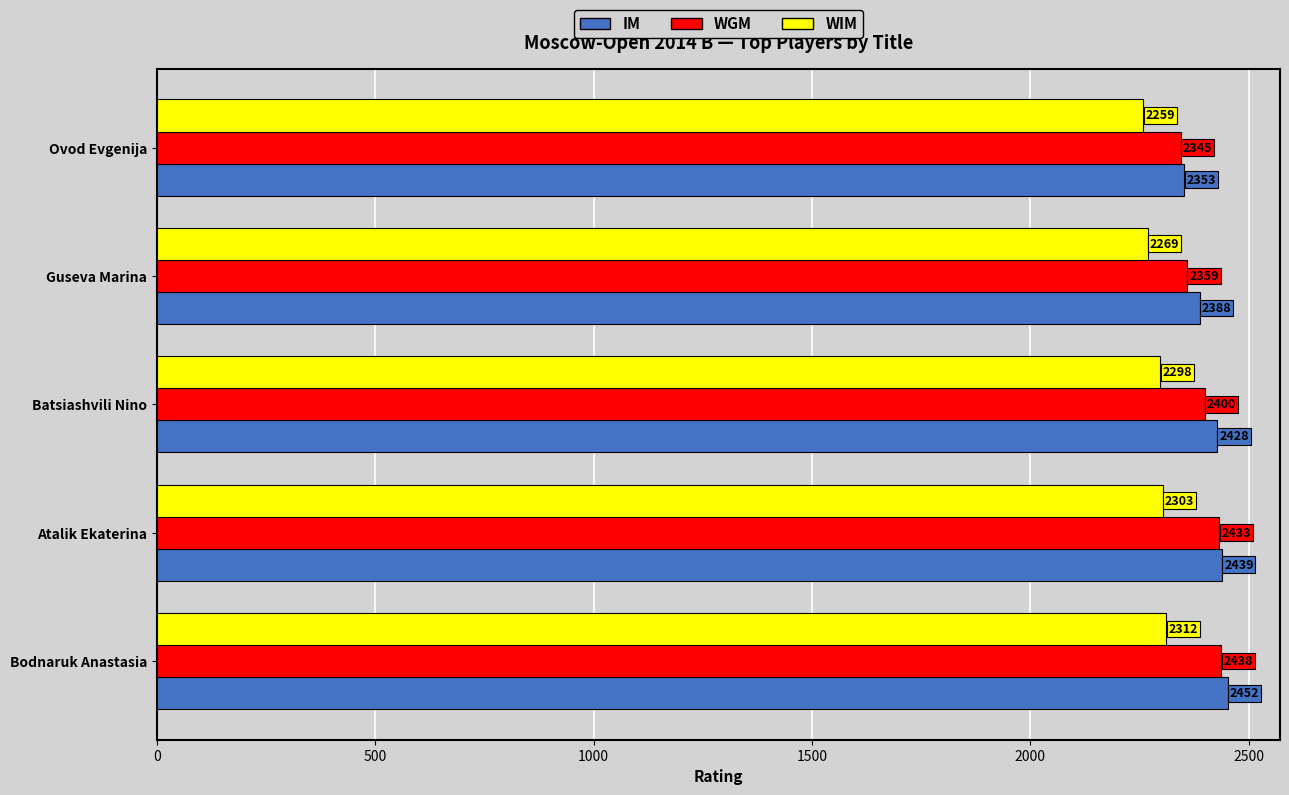

Which series has the largest range (max minus min)?

IM